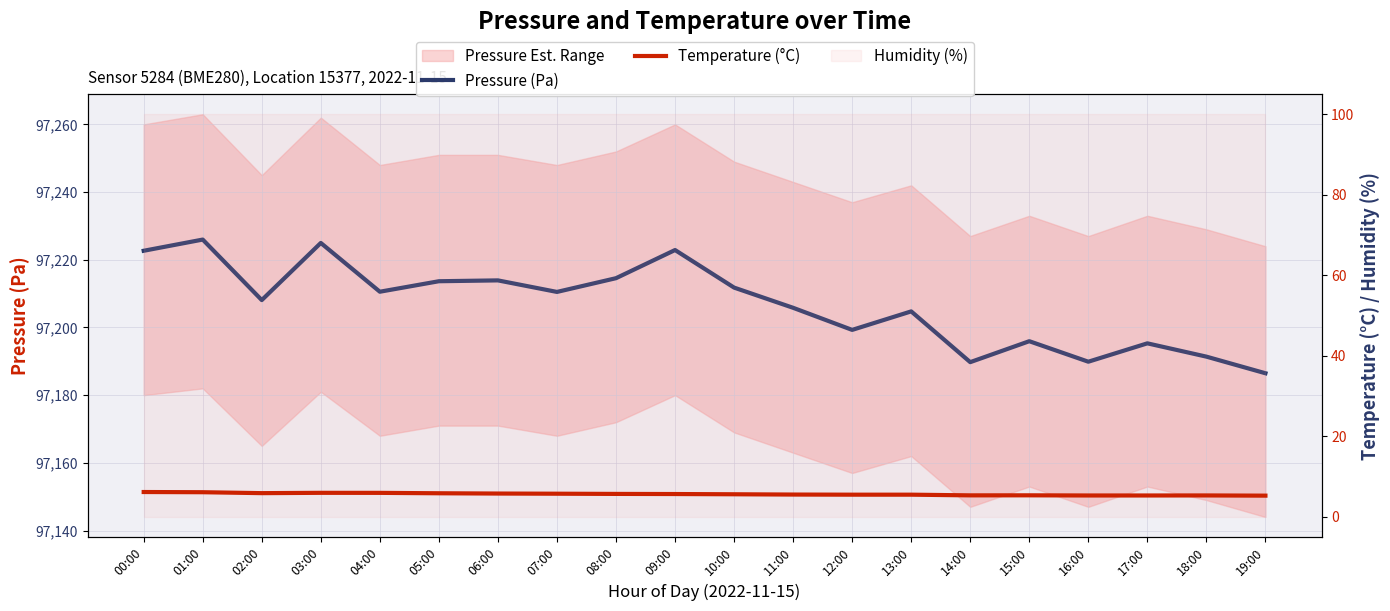

At which category does Temperature (°C) reach its first local valley?

02:00